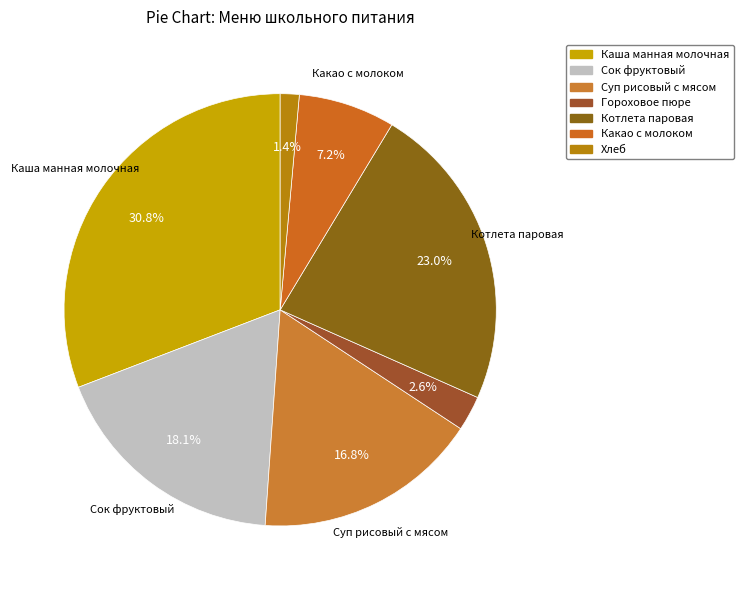

To the nearest percent, what is the average slice percentage?

14%